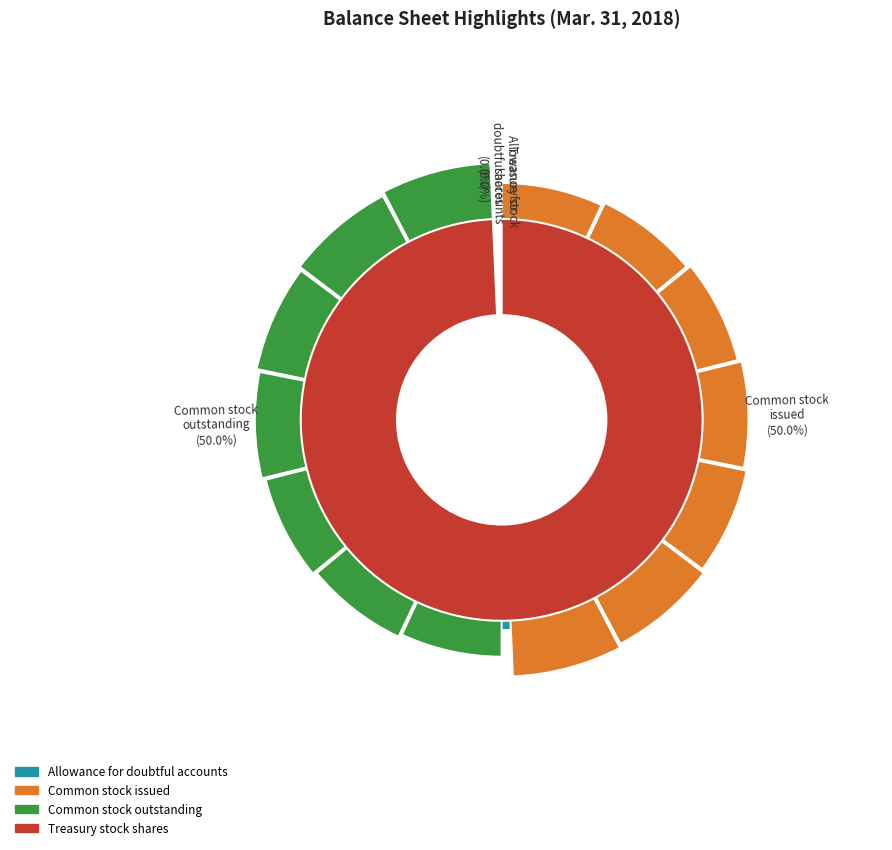

What is the ratio of the value at Common stock issued (in shares) to the value at Allowance for doubtful accounts?

11639.6